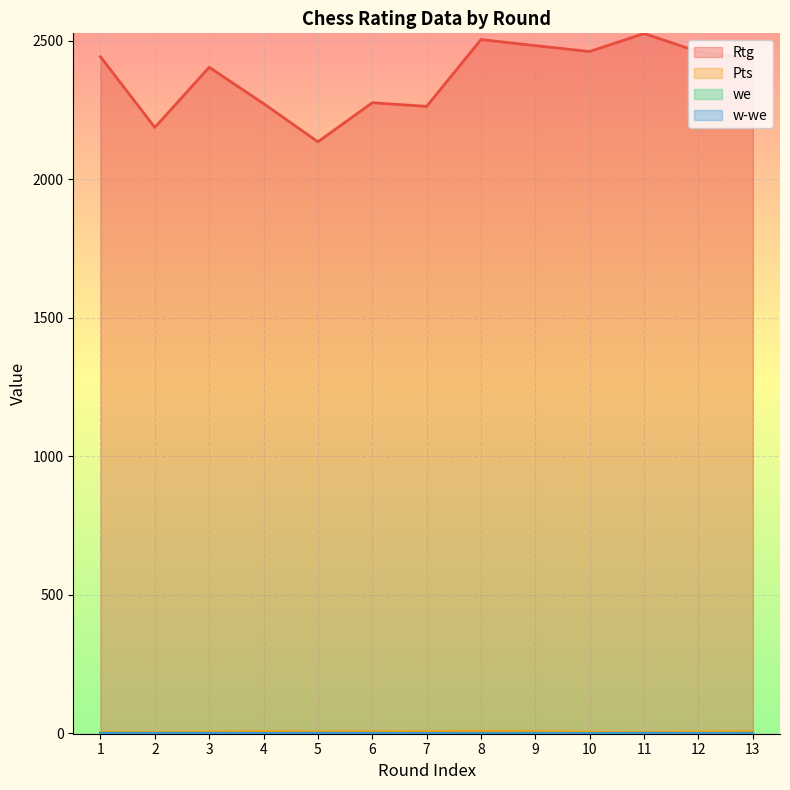

At which category is the sum across all series the highest?

11